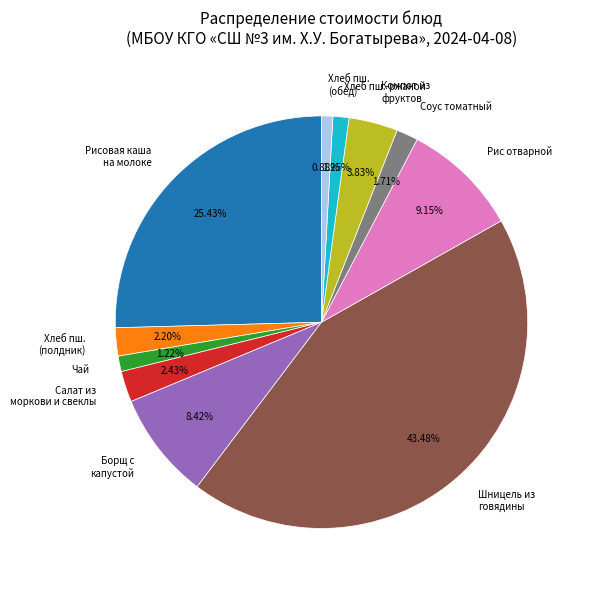

Does any single category account for the majority?

No